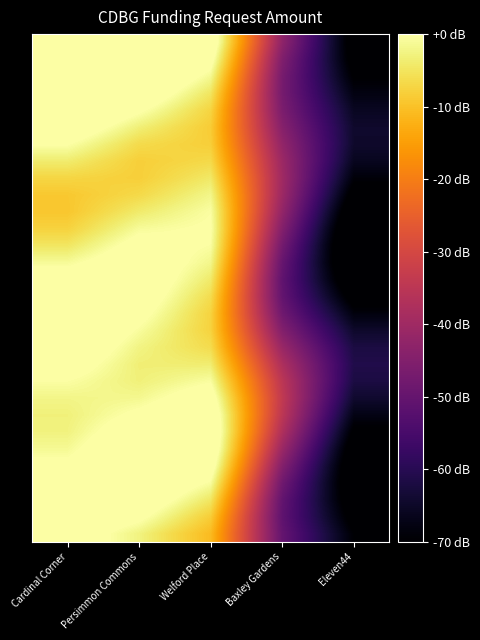

Which label corresponds to the smallest value in the chart?

Eleven44